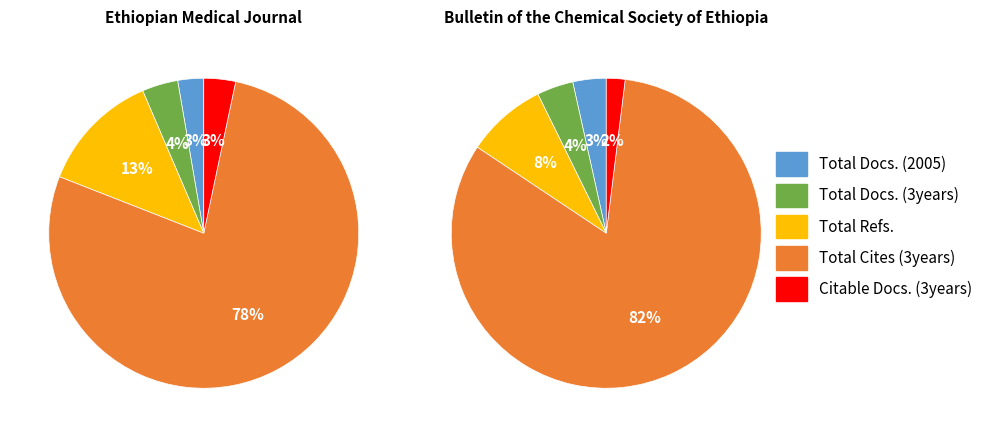

Count the number of slices in the pie.

5